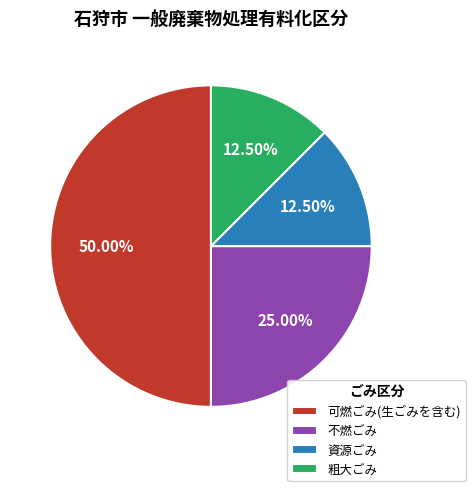

Does 資源ごみ represent more than half of the total?

No